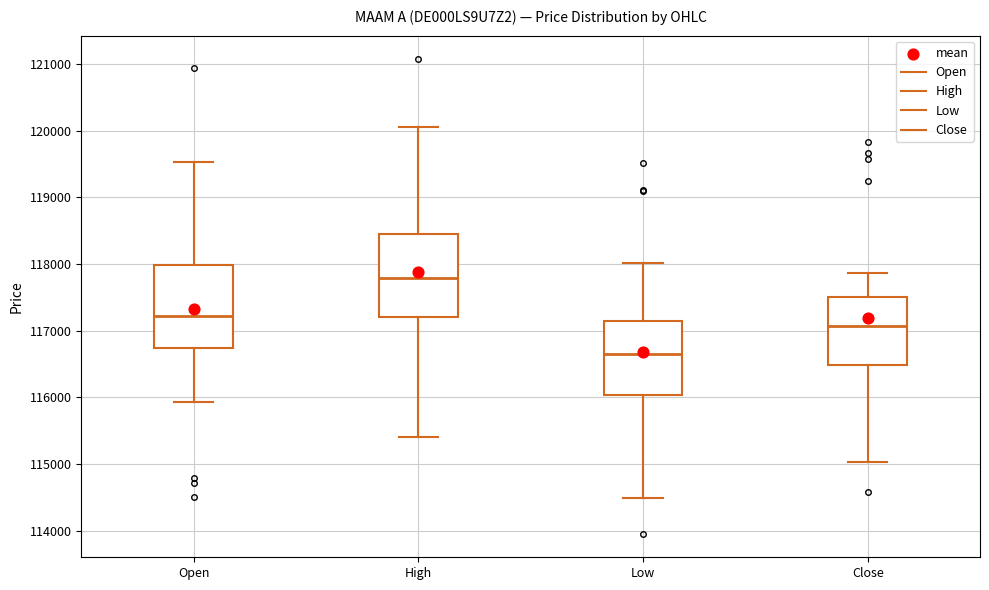

Reading left to right, transcribe this box plot: for each box, give where its median line is, the range the box spans, and where its two whiskers end, as read against the y-axis. The values are not printed on the chart, so give them approximately, as read against the axis.

Open: median 117200, box 116700 to 118000, whiskers 115900 to 119500
High: median 117800, box 117200 to 118400, whiskers 115400 to 120000
Low: median 116700, box 116000 to 117100, whiskers 114500 to 118000
Close: median 117100, box 116500 to 117500, whiskers 115000 to 117900